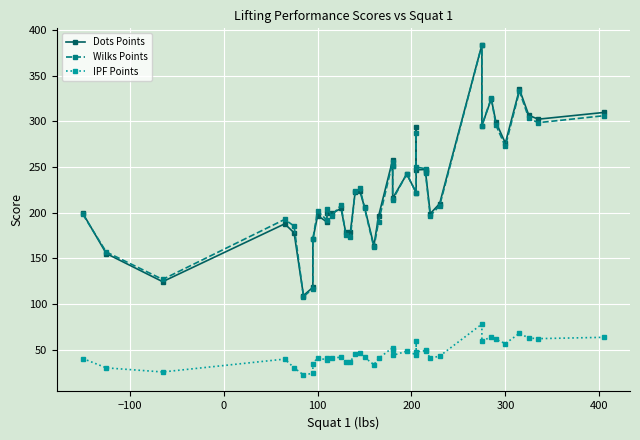

What is the value of the Wilks Points point at the 38th from the left?

303.3